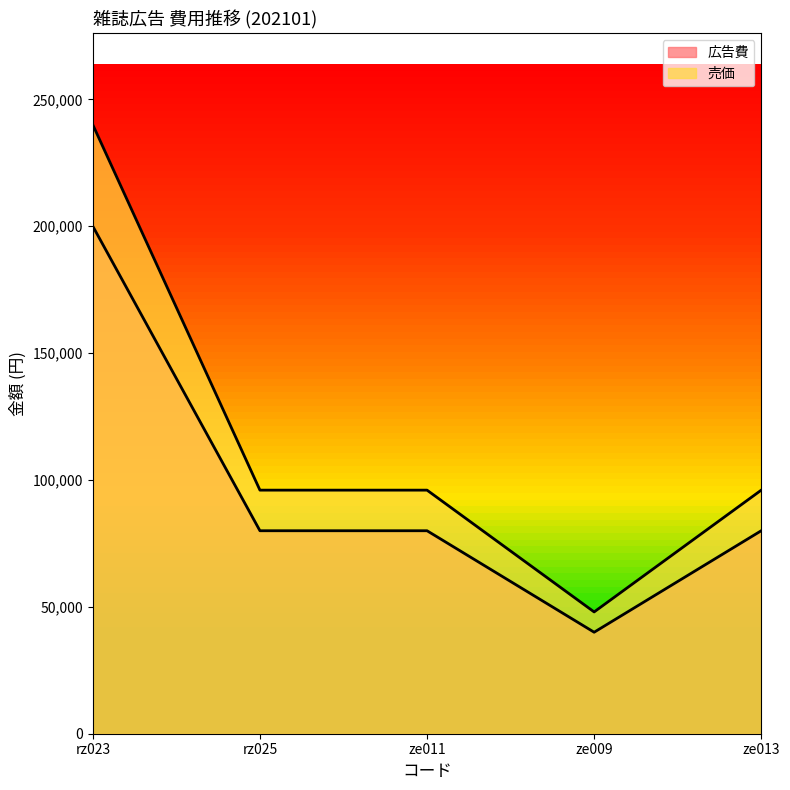

What is the smallest value displayed?

40000